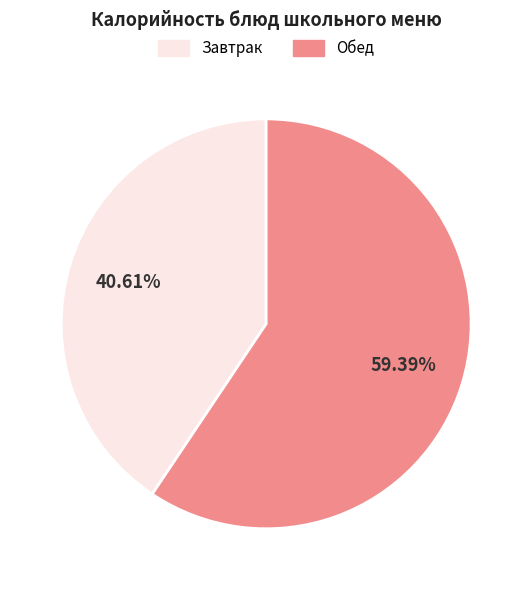

What is the majority slice?

Обед